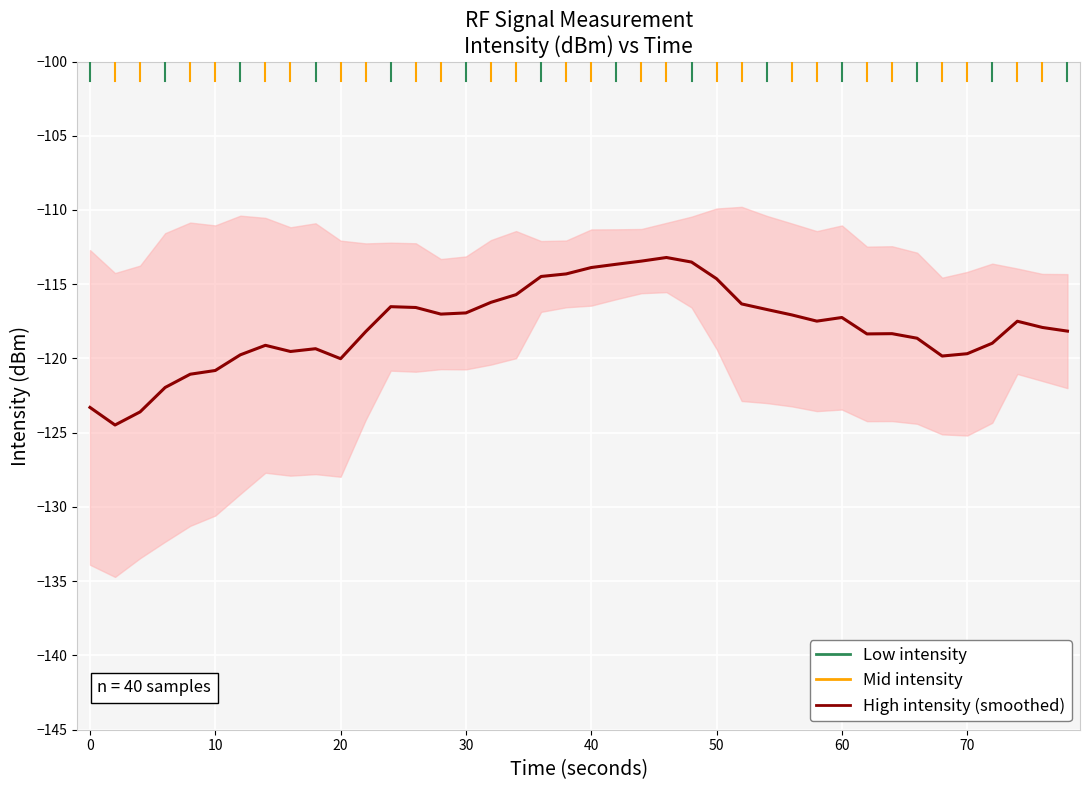

What is the sum of all values?

-4713.3